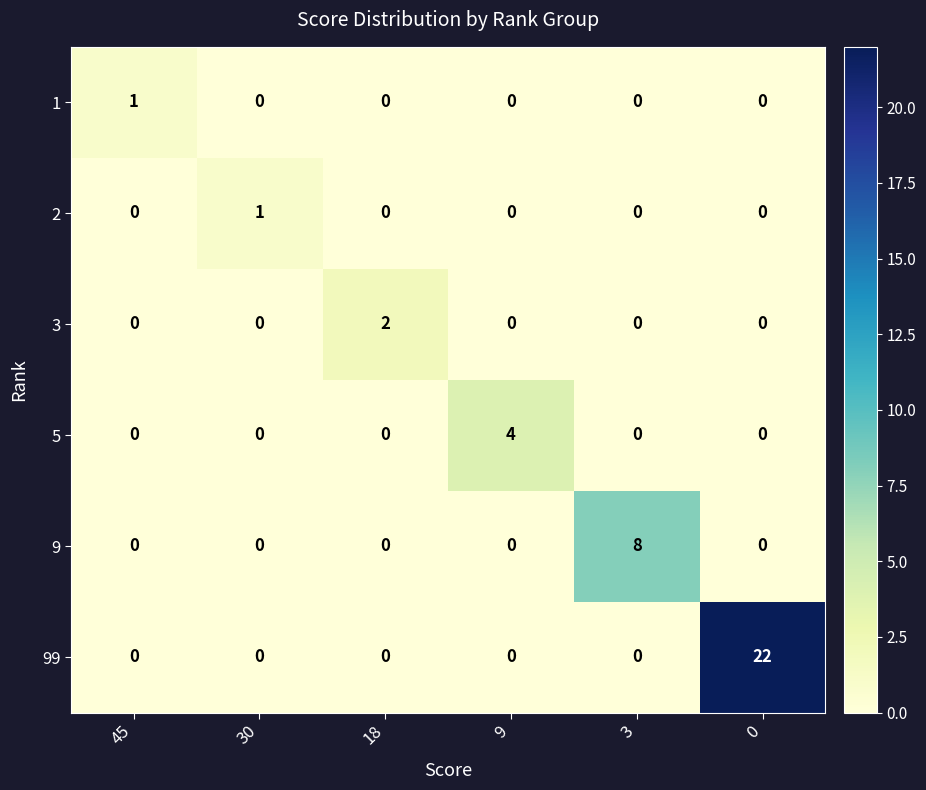

The 1 series shows 1 at 45. True or false?

True